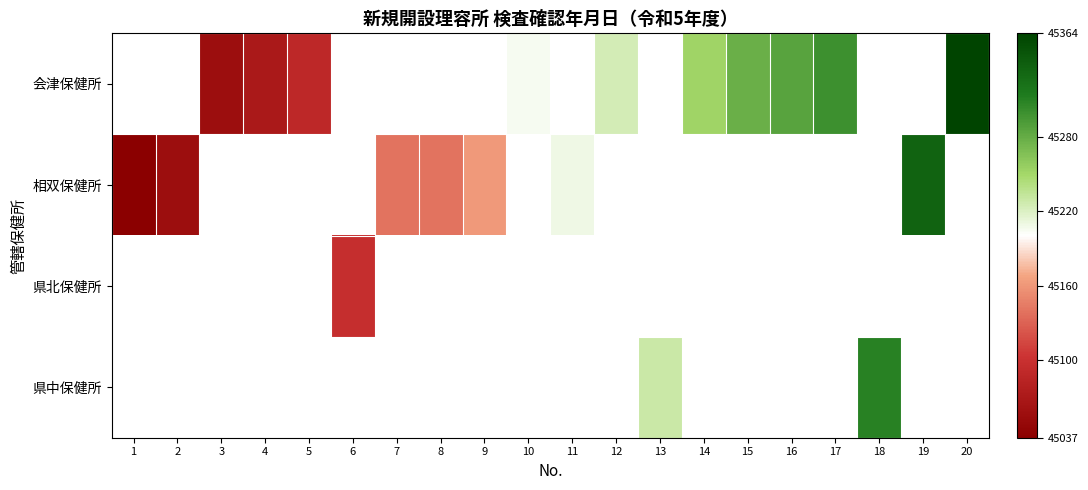

Which category has the lowest value in the 県北保健所 series?

1